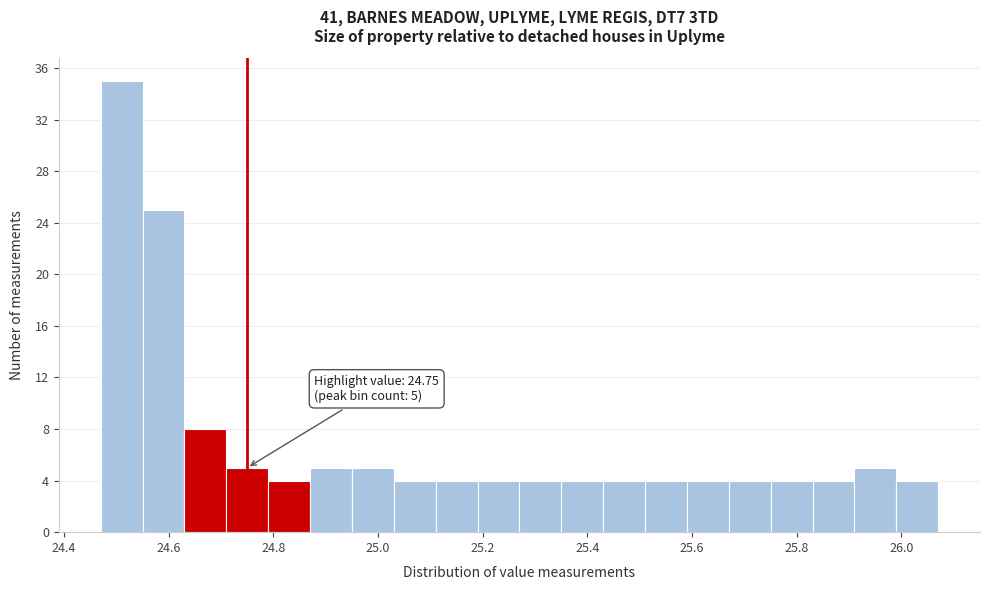

Over which range of the x-axis is the bar tallest?

24.47 to 24.55